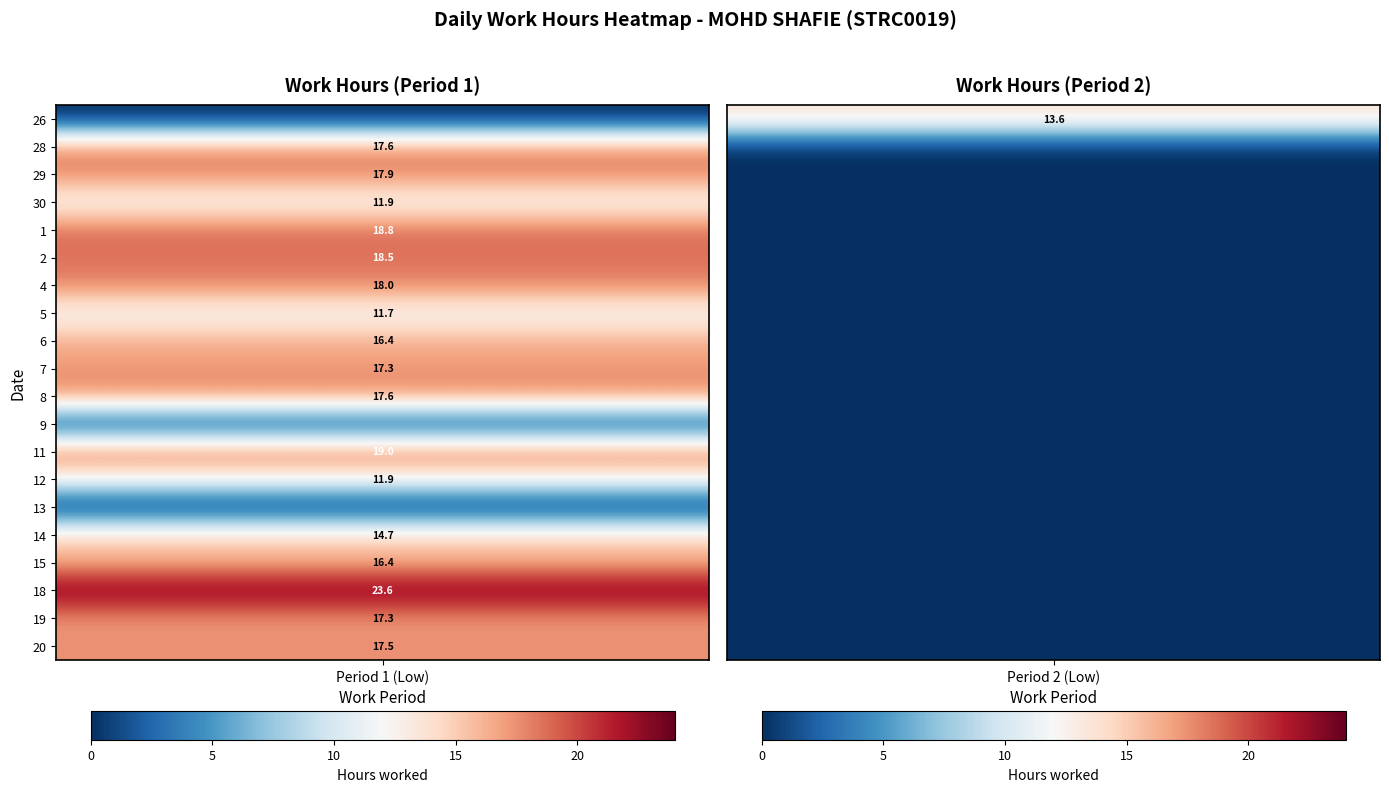

At how many categories does at least one series exceed 3?

2